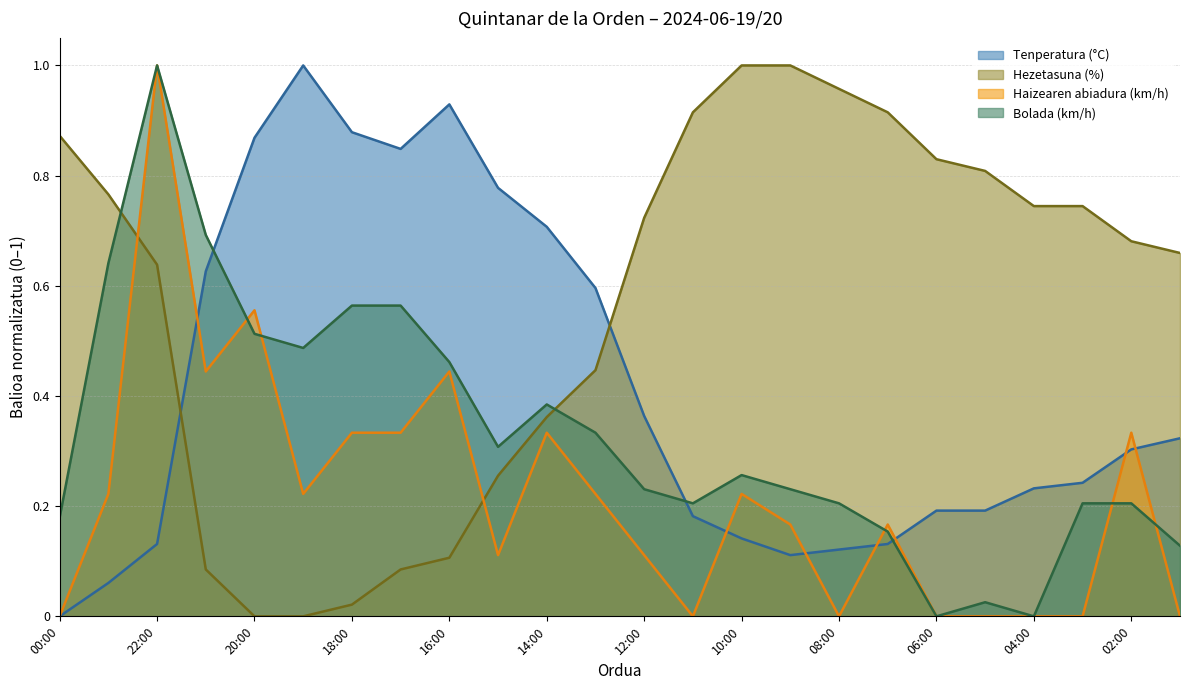

Does the chart have visible grid lines?

Yes